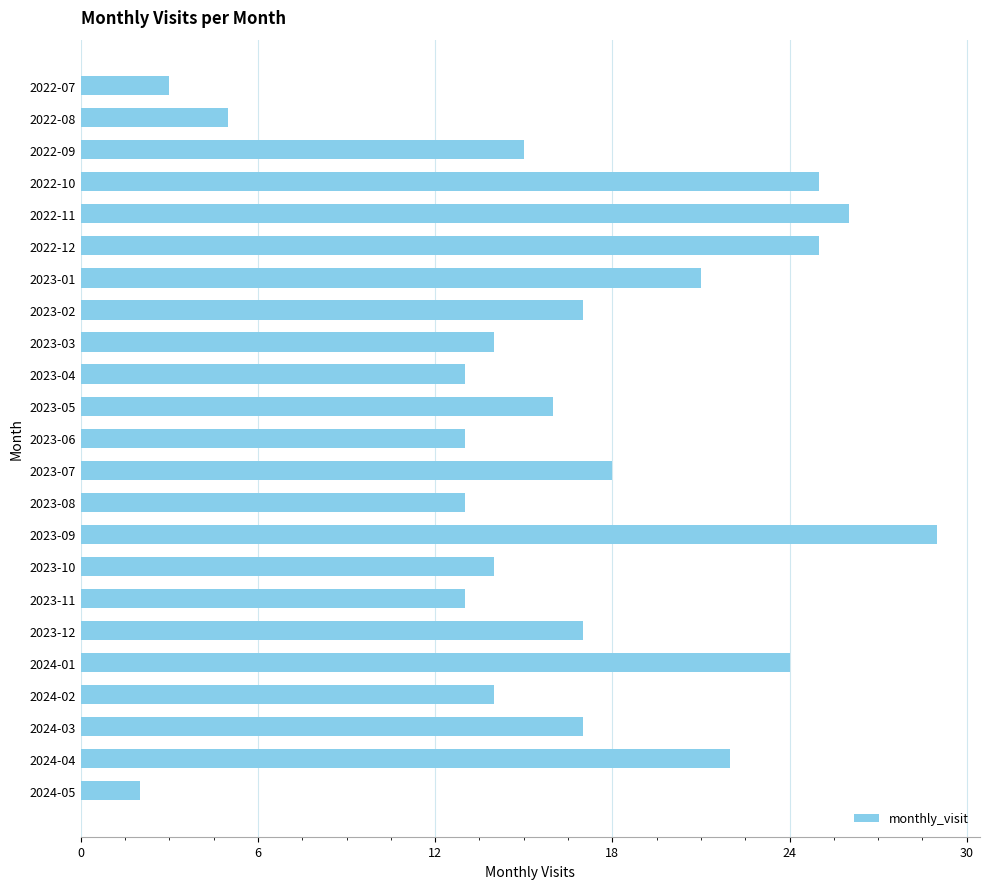

What is the label of the 3rd bar from the top?

2022-09